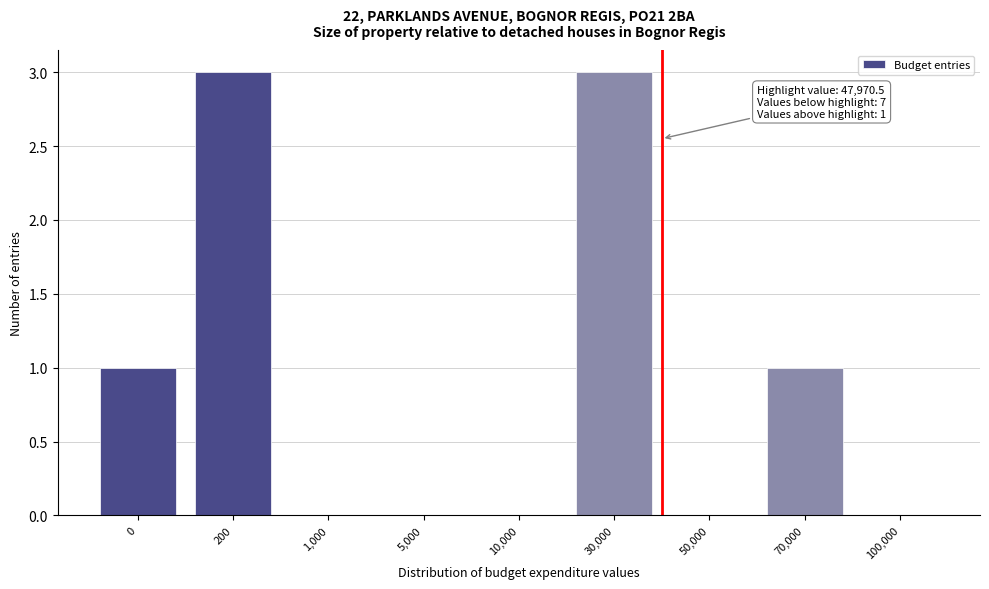

Reading left to right, list all the values displayed in this chart.

0=1	200=3	1,000=0	5,000=0	10,000=0	30,000=3	50,000=0	70,000=1	100,000=0